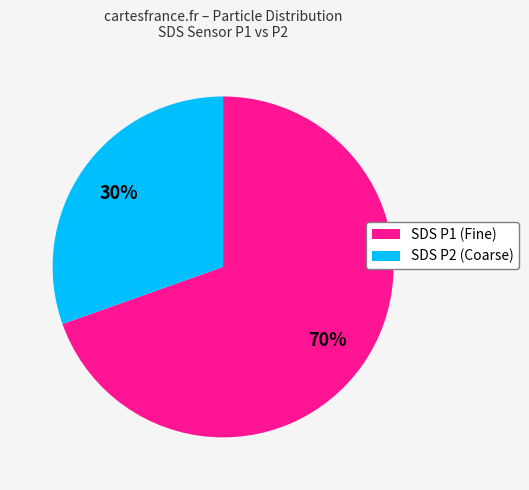

To the nearest percent, what is the average slice percentage?

50%